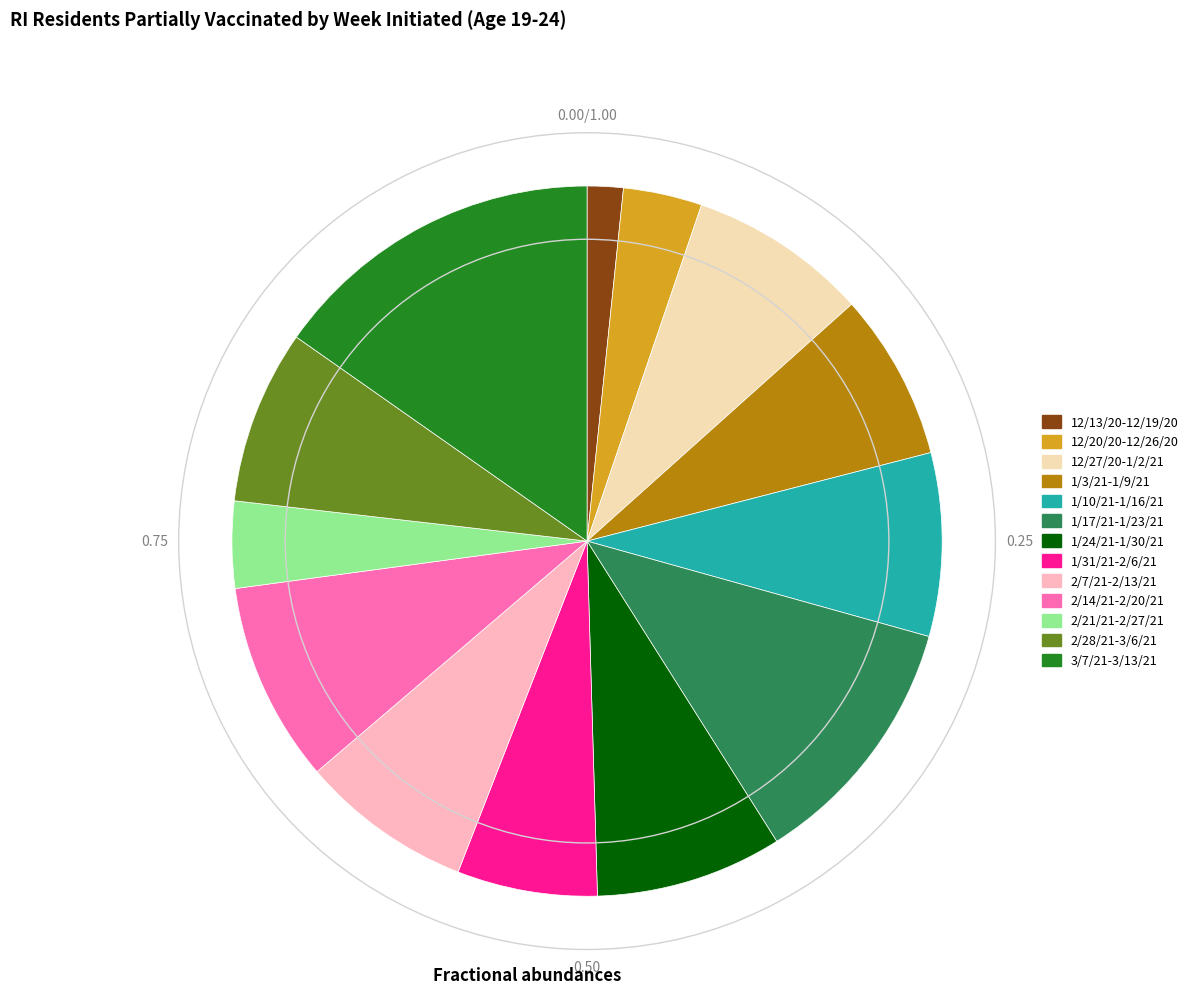

Between 1/17/21-1/23/21 and 12/20/20-12/26/20, which is larger?

1/17/21-1/23/21